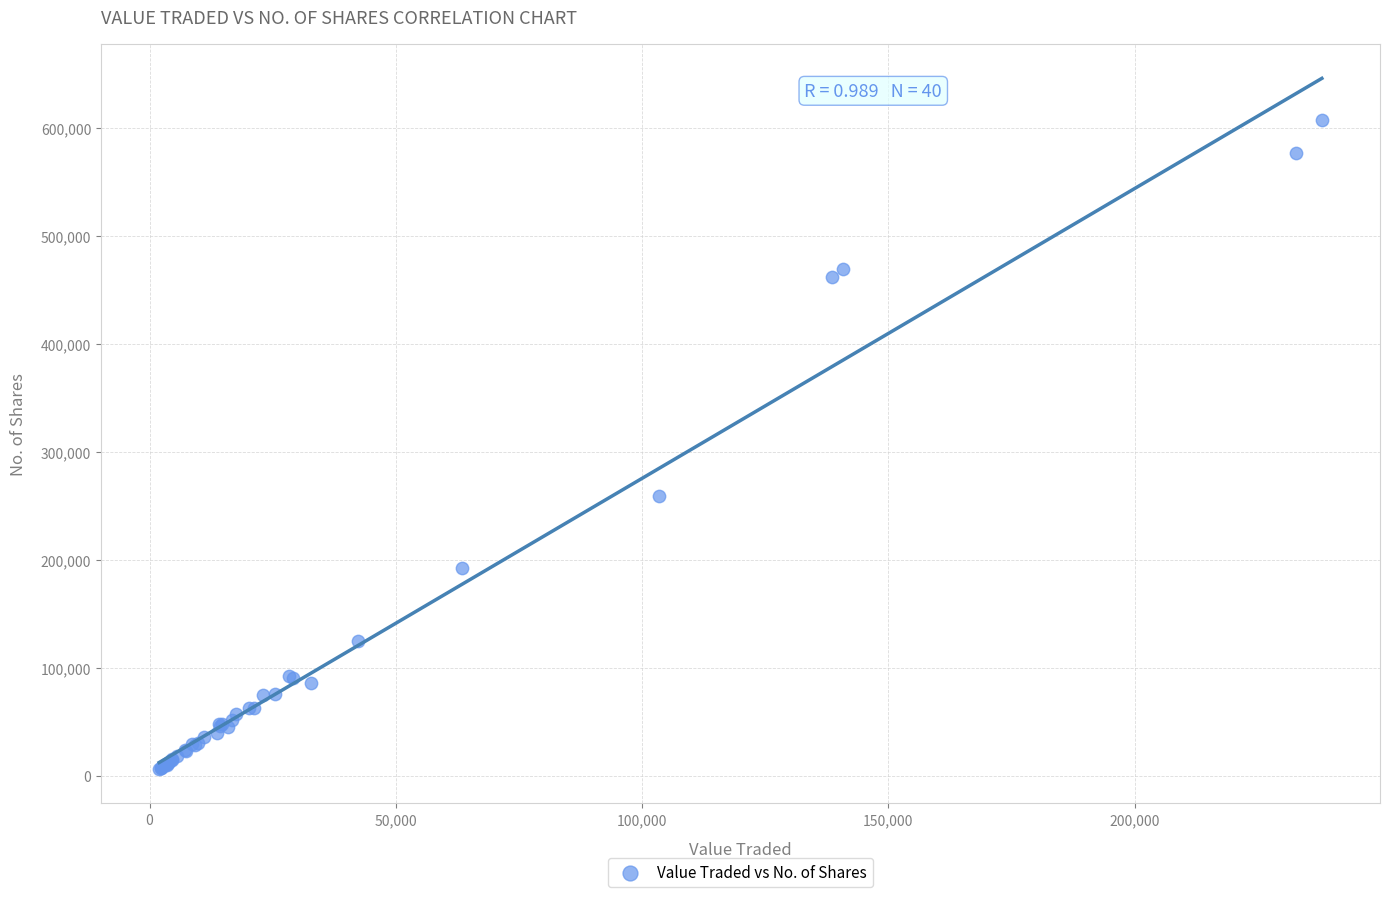

What Y value in the scatter plot is closest to 307129?

259595